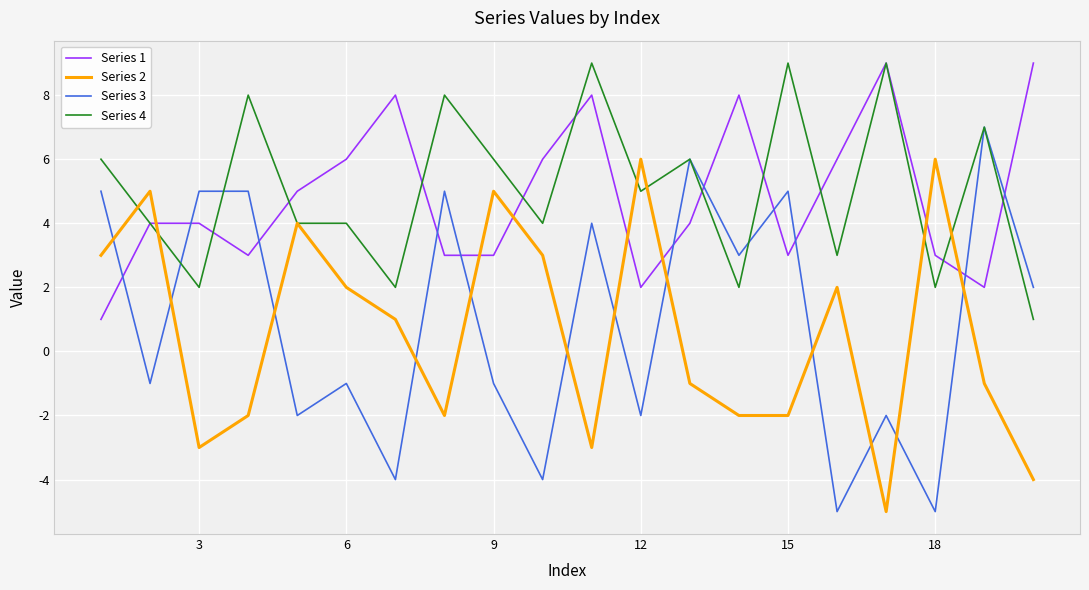

What is the lowest value of the Series 3 series?

-5